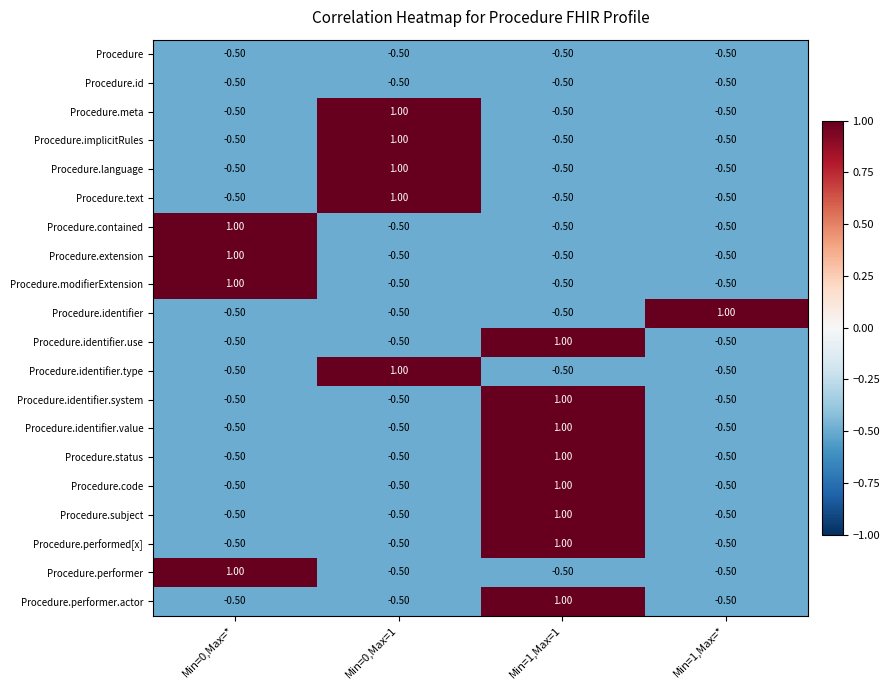

What is the spread (max minus min) of values at Min=1,Max=1?

1.5